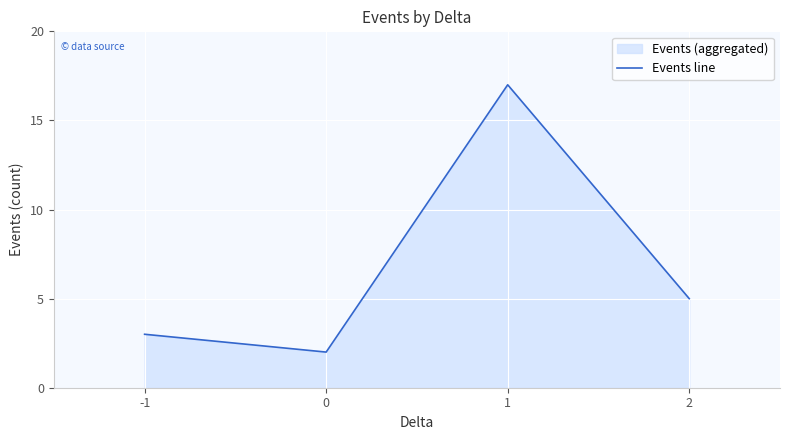

How many values are below 5?

2